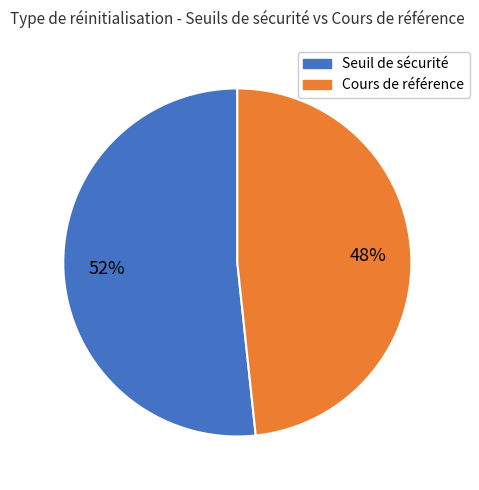

To the nearest percent, what is the average slice percentage?

50%